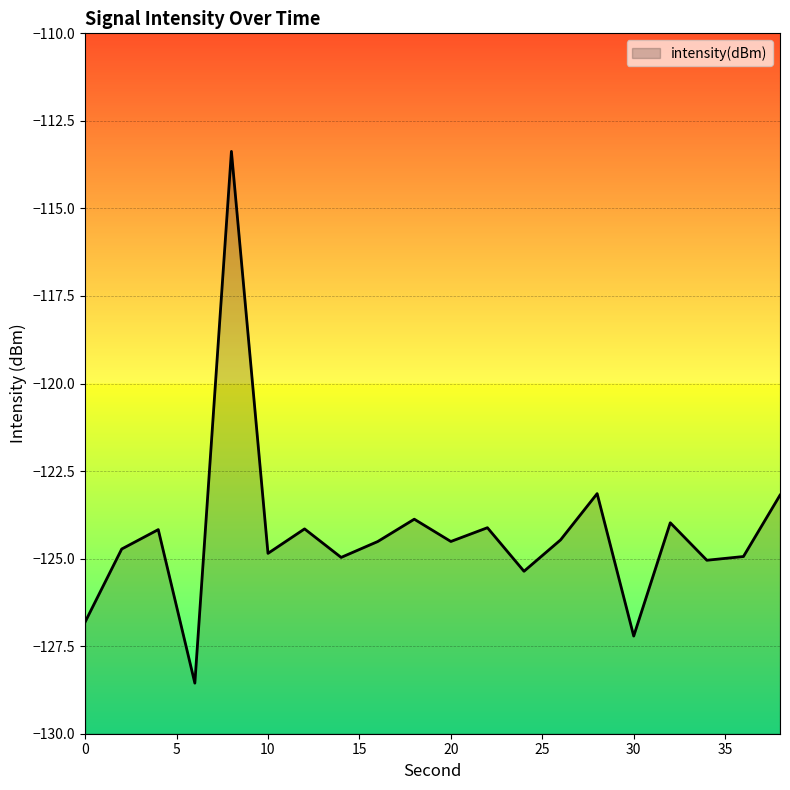

What is the difference between the maximum and second lowest values?

13.8